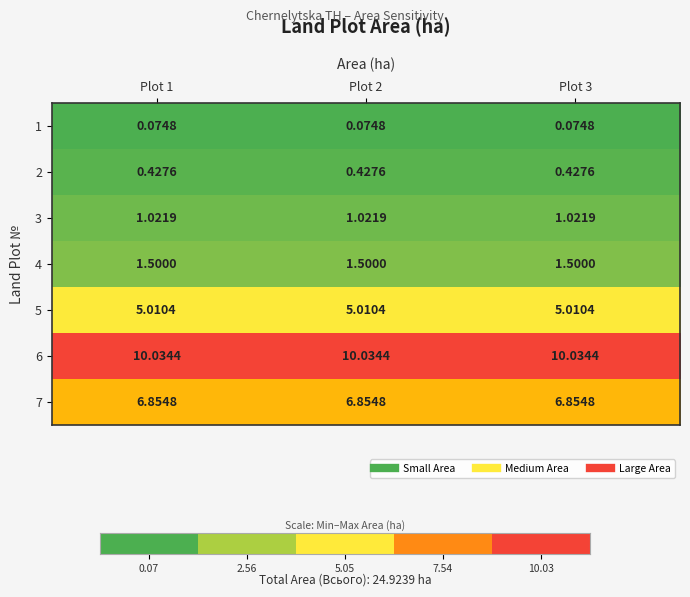

List the series in order of their peak value, lowest first.

1, 2, 3, 4, 5, 7, 6